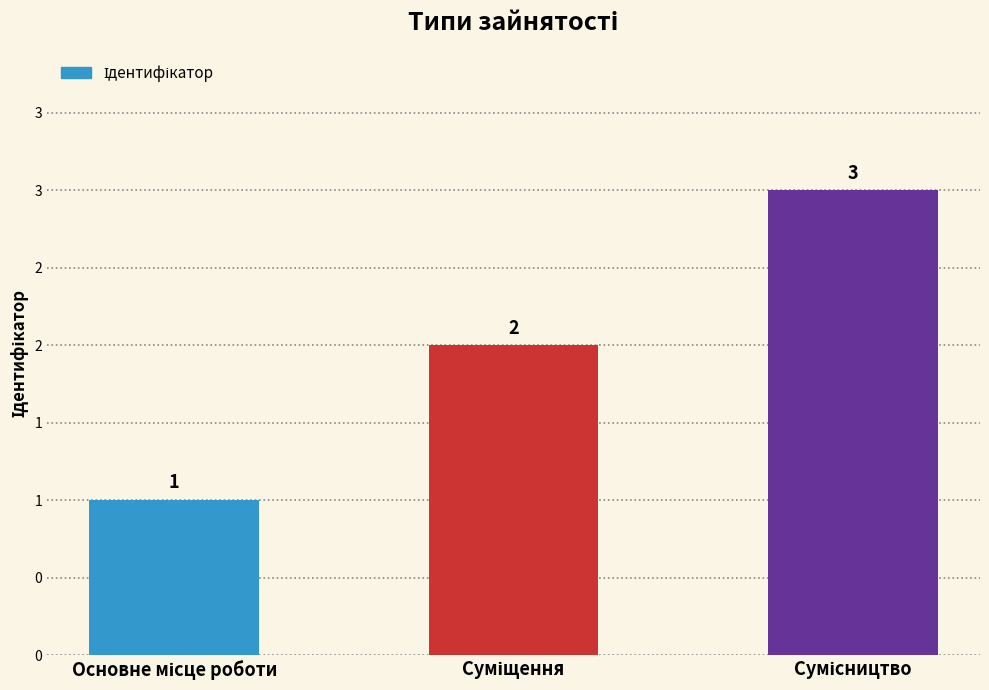

Rank the categories by value from lowest to highest.

Основне місце роботи, Суміщення, Сумісництво